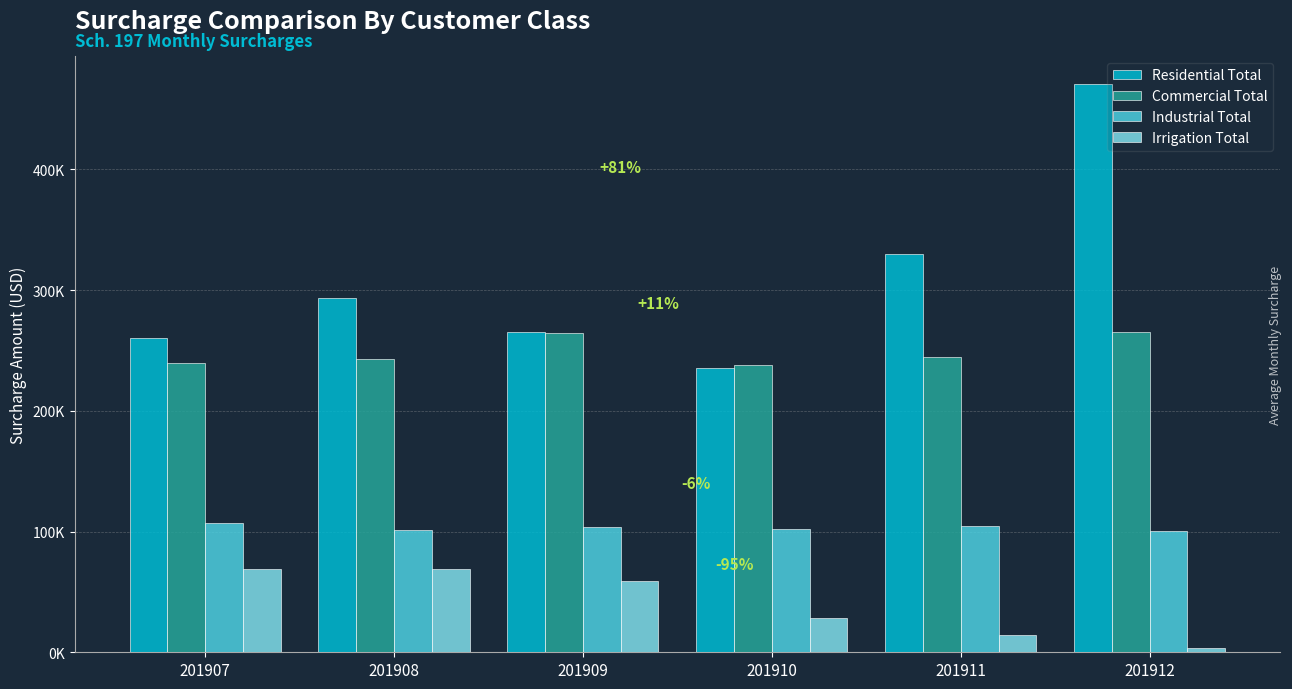

What is the lowest value of the Commercial Total series?

238335.9